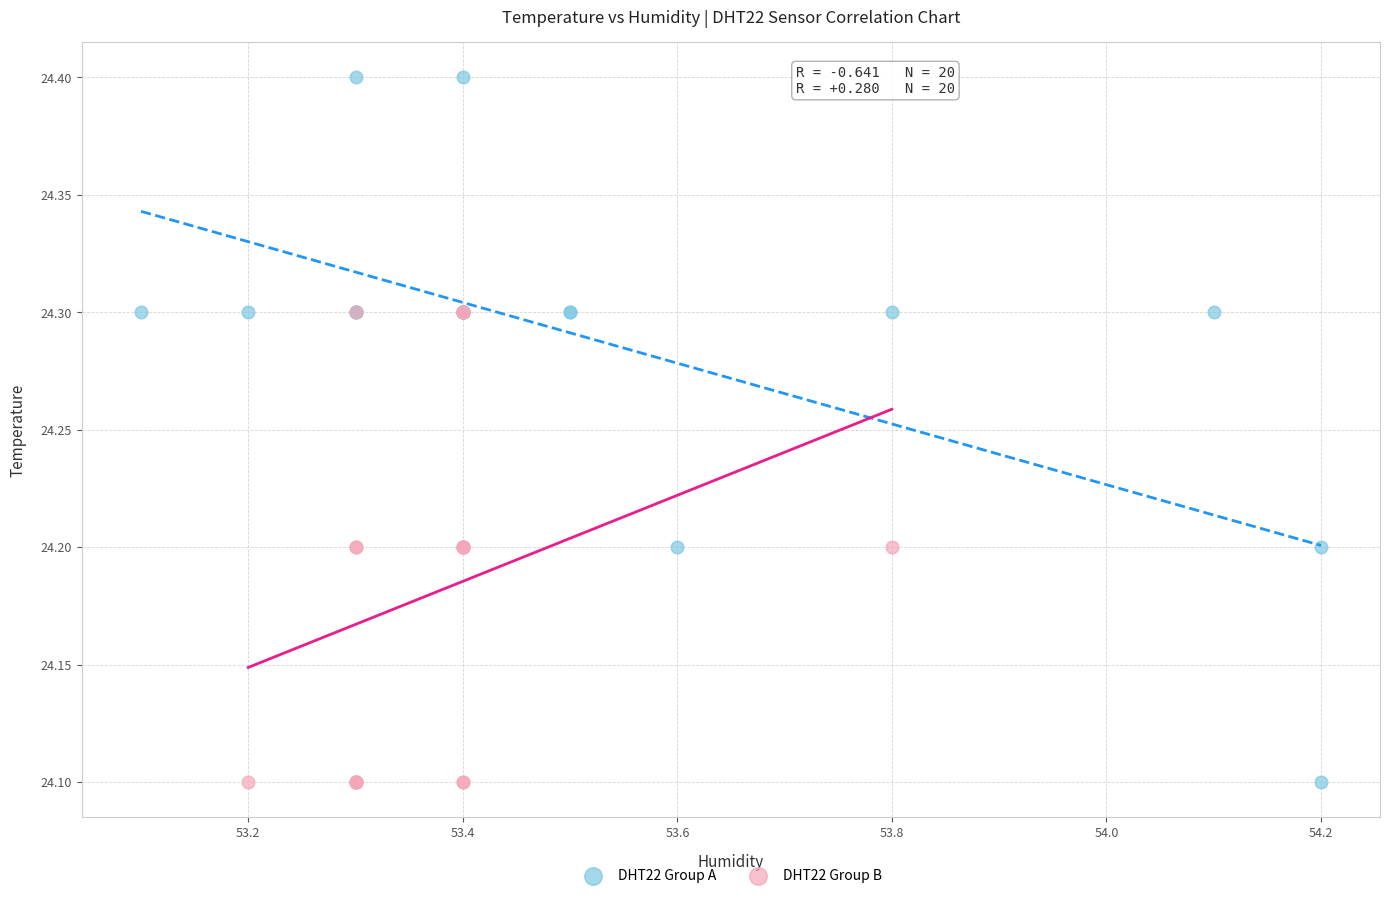

Which series has the widest spread of Y values?

DHT22 Group A